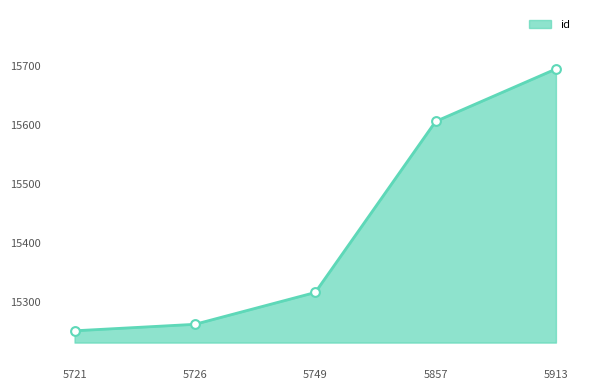

What is the change in value from 5721 to 5913?

+444